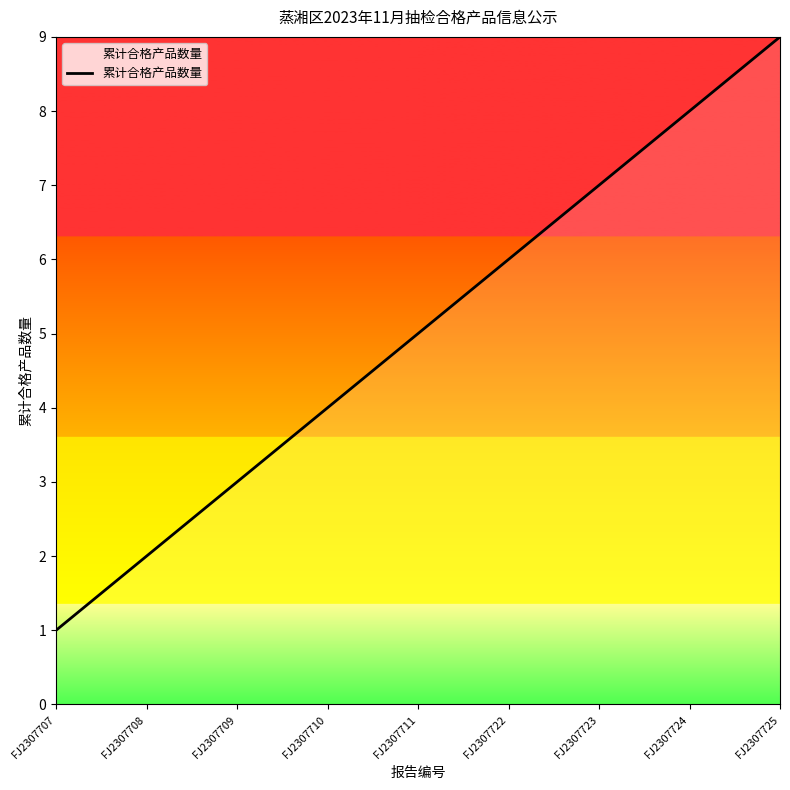

Which category has the lowest value across all series?

FJ2307707